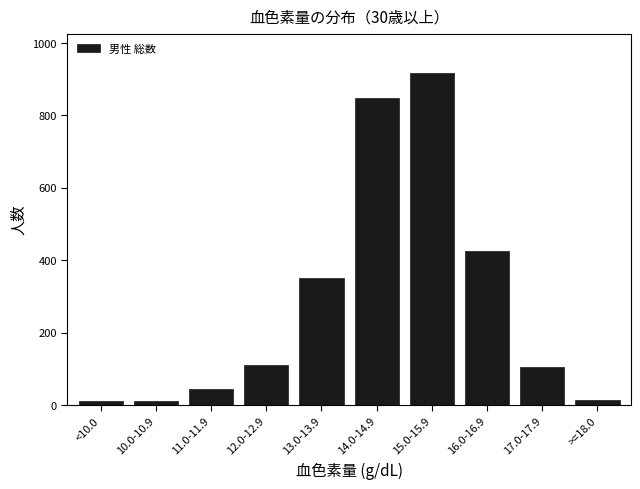

What is the difference between the maximum and minimum values?

905